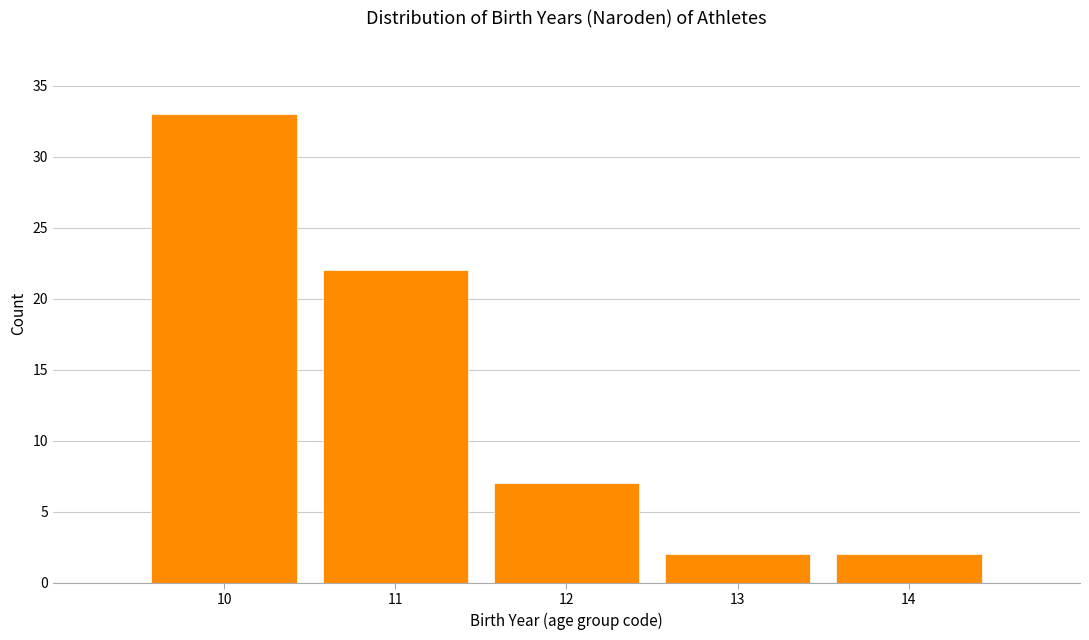

Reading left to right, transcribe this chart: for each bar, give the range it covers on the x-axis and its height. The values are not printed on the chart, so give them approximately, as read against the axis.

9.5 to 10.5: 33
10.5 to 11.5: 22
11.5 to 12.5: 7
12.5 to 13.5: 2
13.5 to 14.5: 2